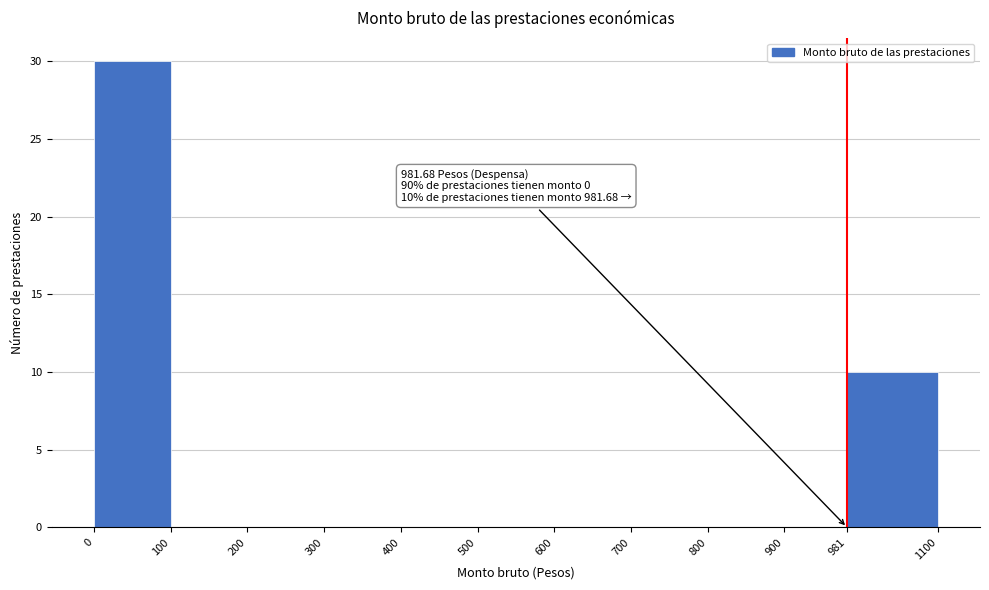

Over which range of the x-axis is the bar tallest?

0 to 100